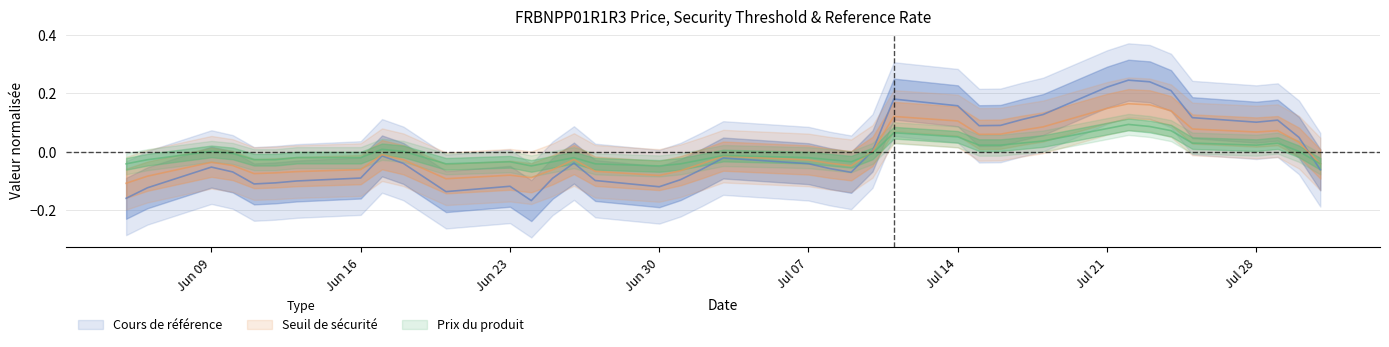

True or false: Prix du produit and Seuil de securite cross at least once.

True